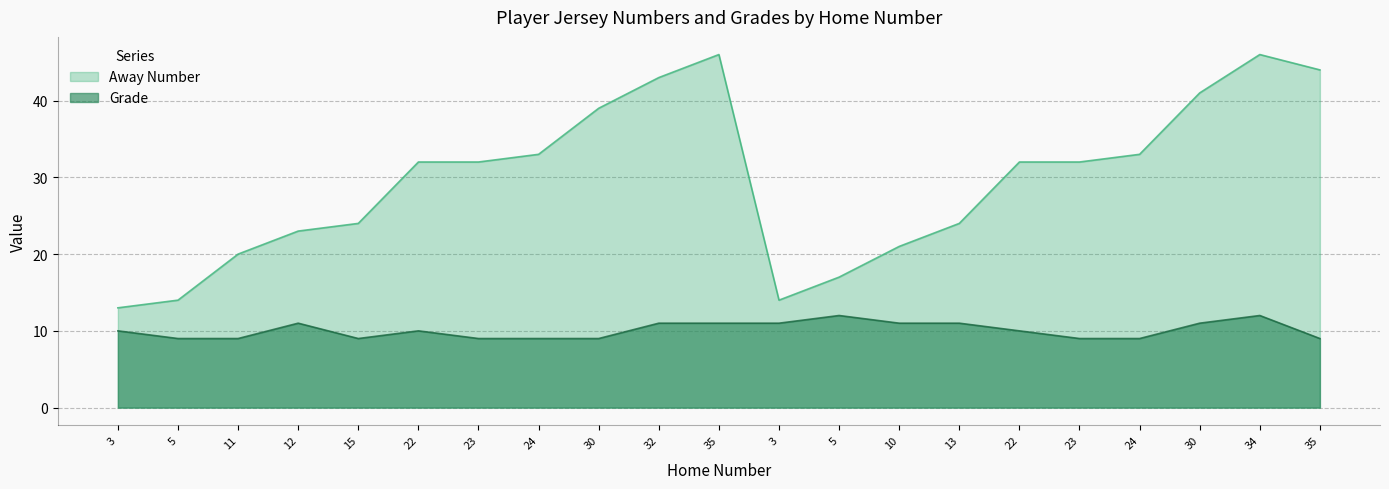

List the labels in order of Away Number value, largest first.

35, 34, 35, 32, 30, 30, 24, 24, 22, 23, 22, 23, 15, 13, 12, 10, 11, 5, 5, 3, 3